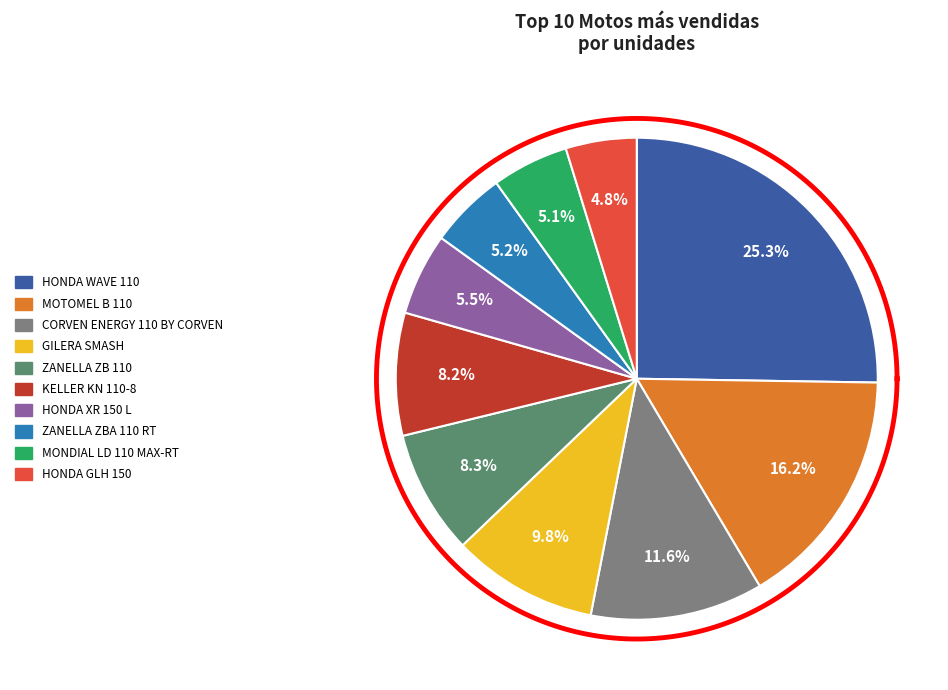

To the nearest percent, what is the average slice percentage?

10%